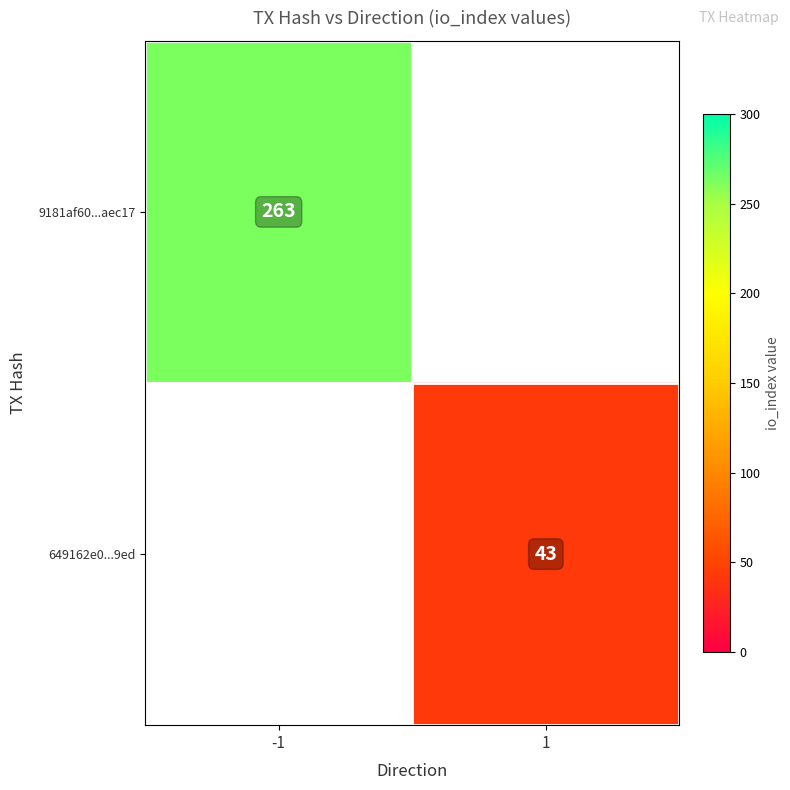

True or false: 649162e0...9ed has a value of 27 at 1.

False